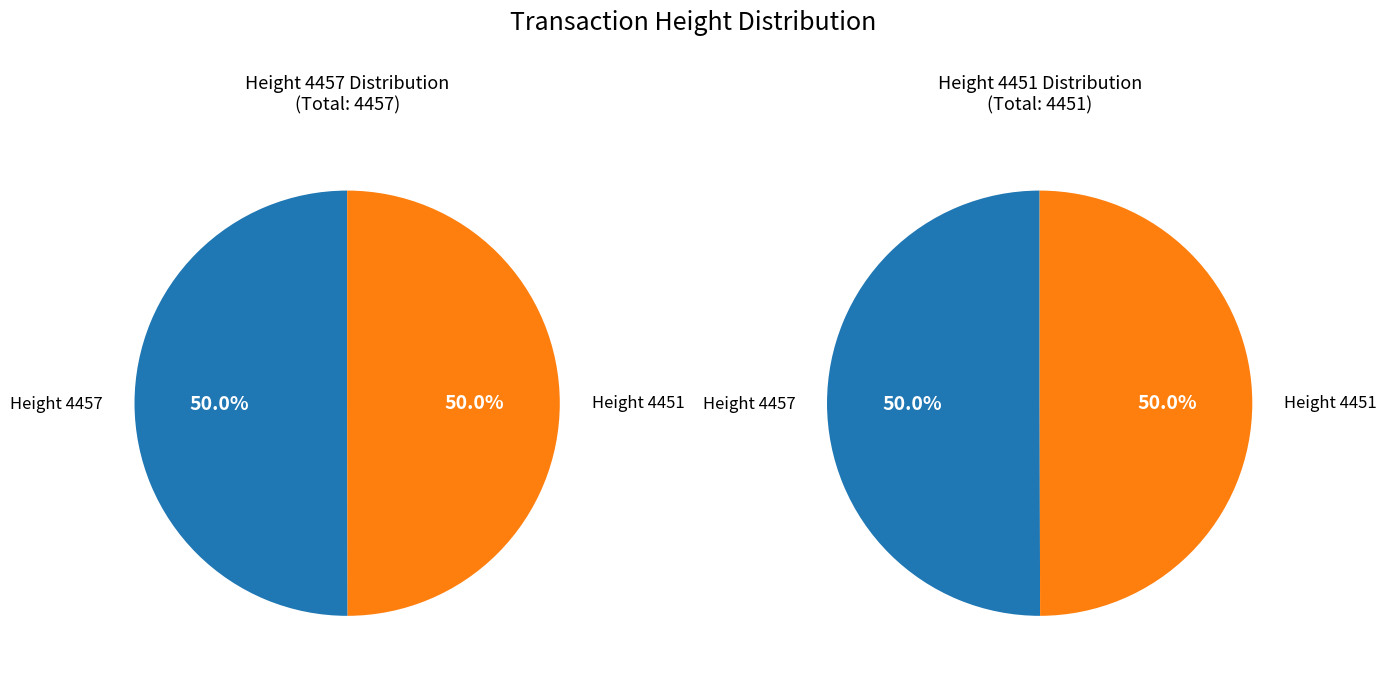

Between 4457 and 4451, which is larger?

4457